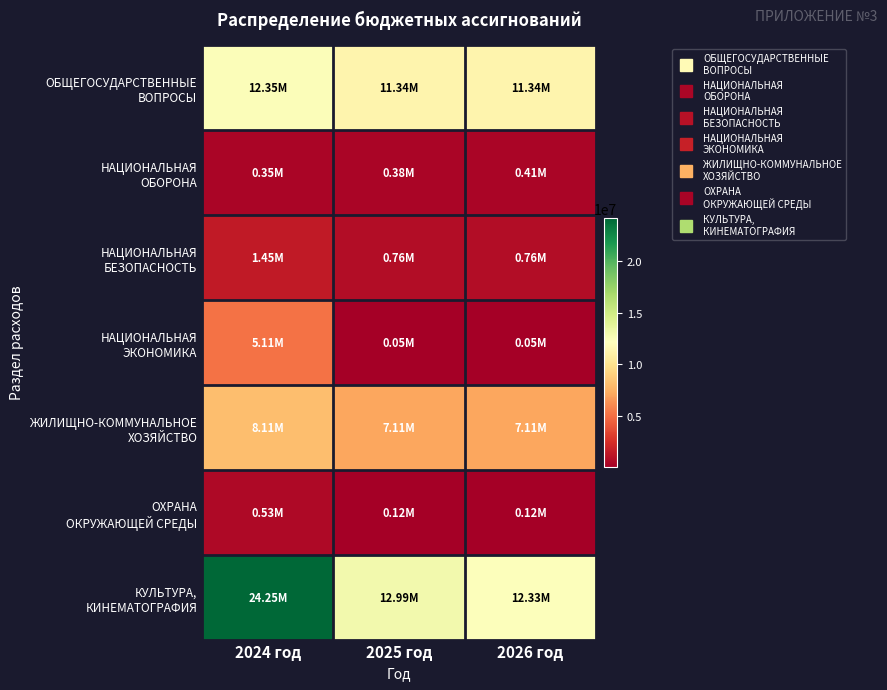

Which series changed the most between 2024 год and 2026 год?

КУЛЬТУРА, КИНЕМАТОГРАФИЯ